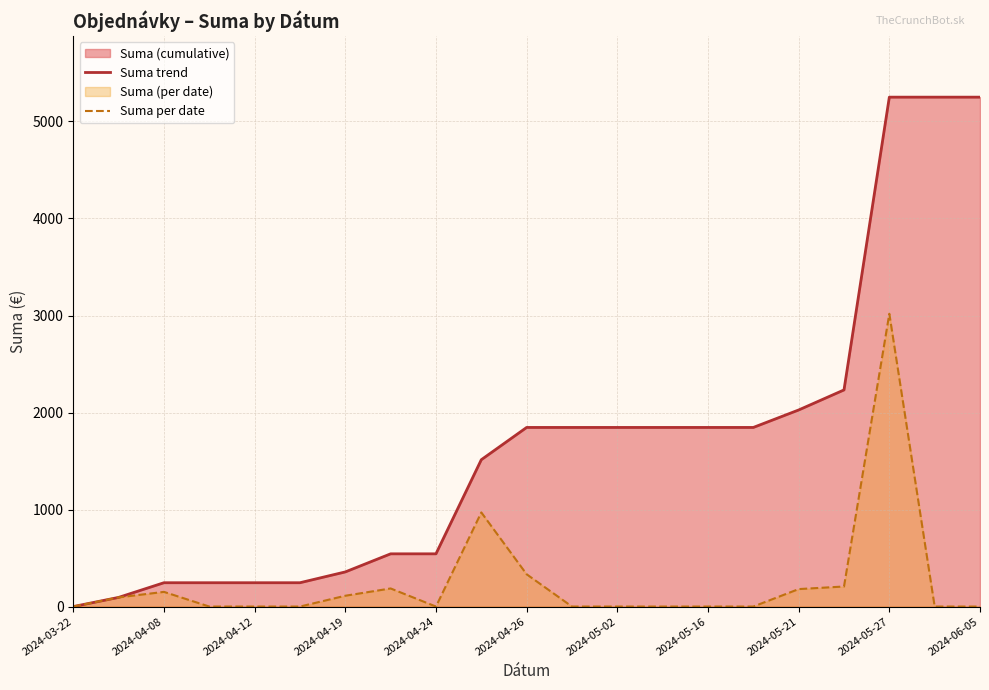

Which series changed the most between 2024-04-12 and 2024-05-21?

Suma trend